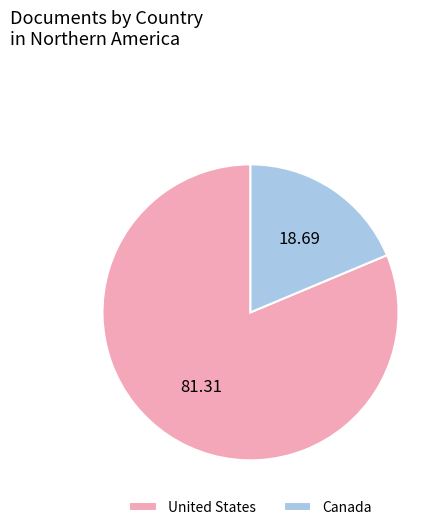

Combined, do Canada and United States account for over 50%?

Yes